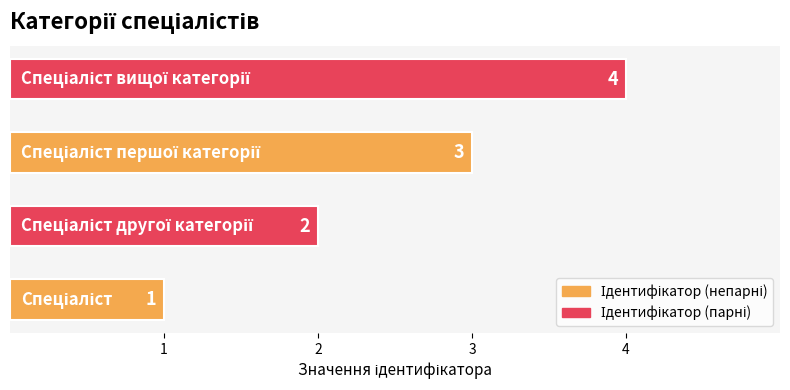

What is the greatest value displayed?

4